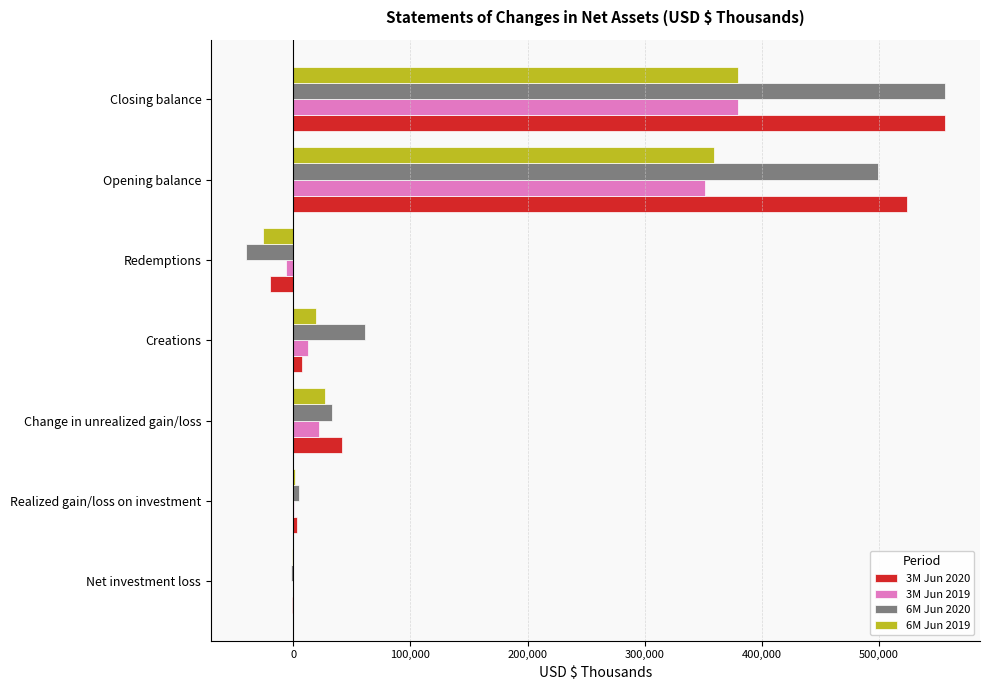

The value of 6M Jun 2020 at Creations is 83600. True or false?

False